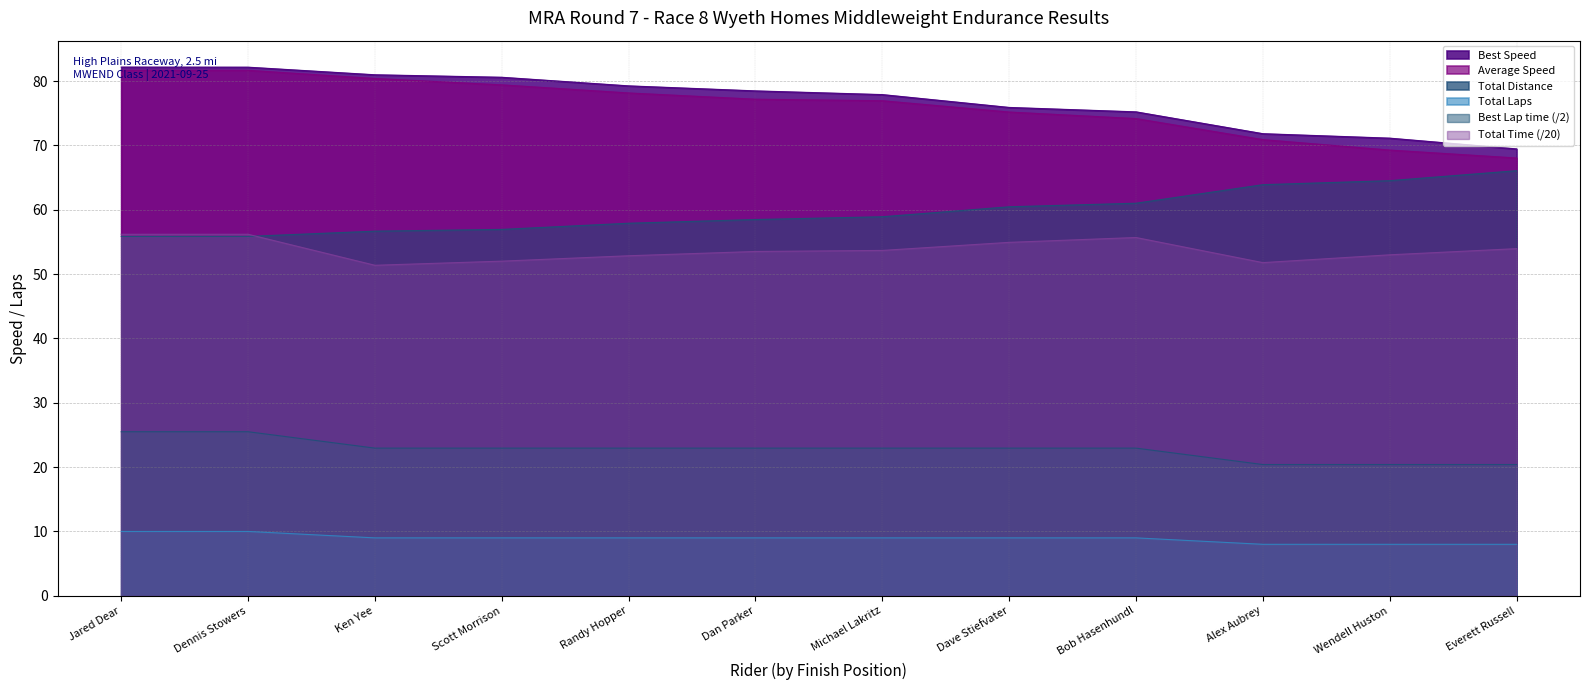

Where does the Best Lap time series first go above 58?

Dan Parker